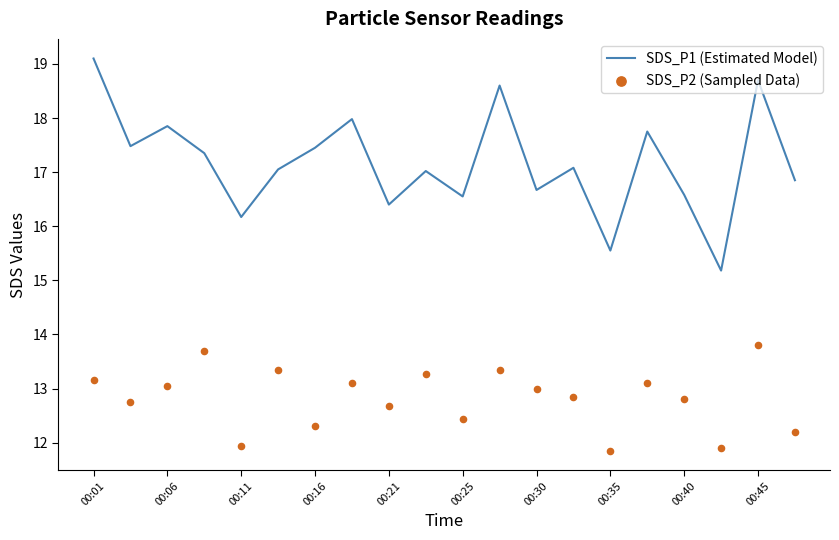

Is it true that SDS_P1 (Estimated Model) equals 17.9 at 00:06?

True